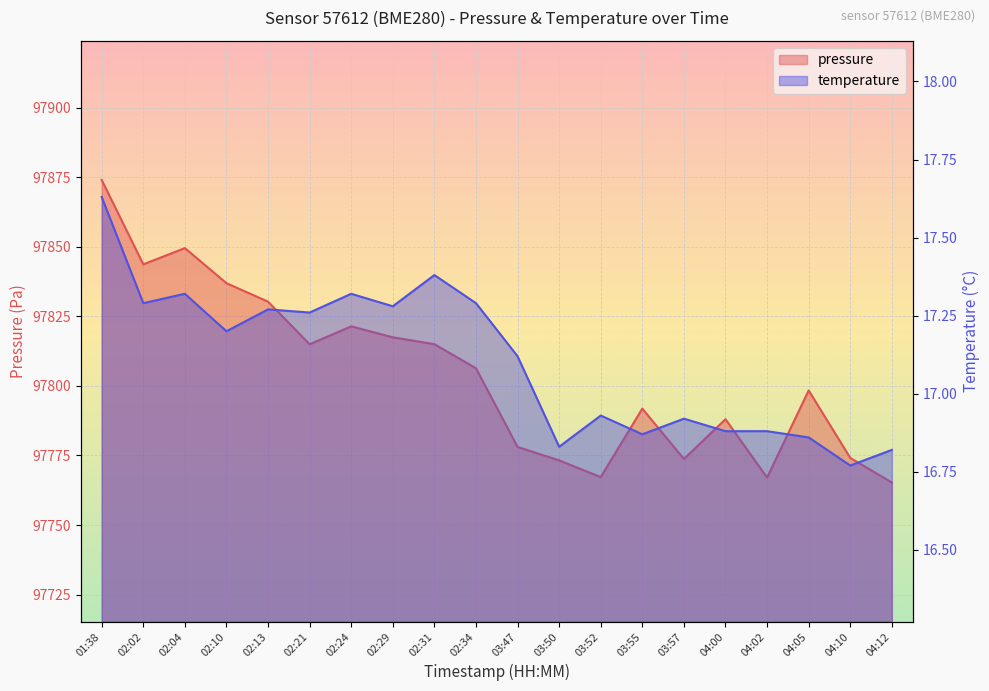

At how many categories does at least one series exceed 21202?

20